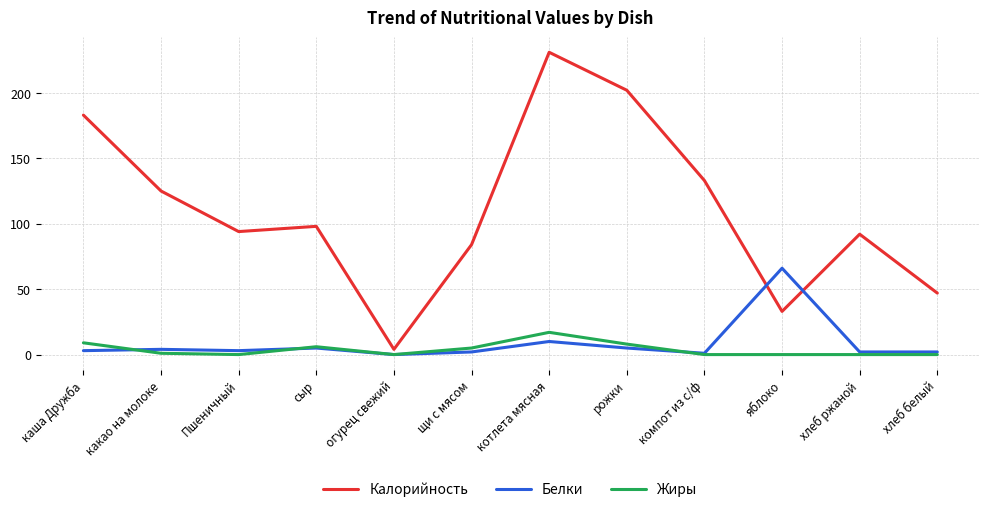

How many lines are shown in the chart?

3